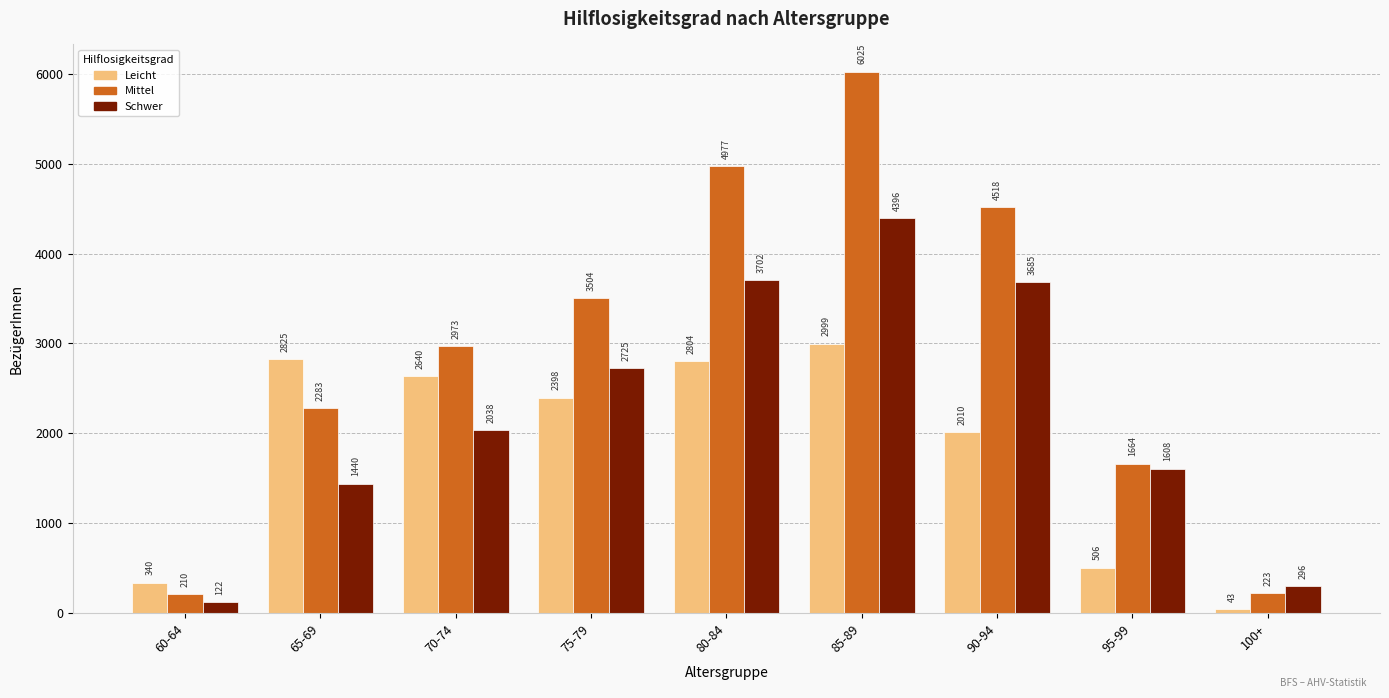

How many data points does each series have?

9